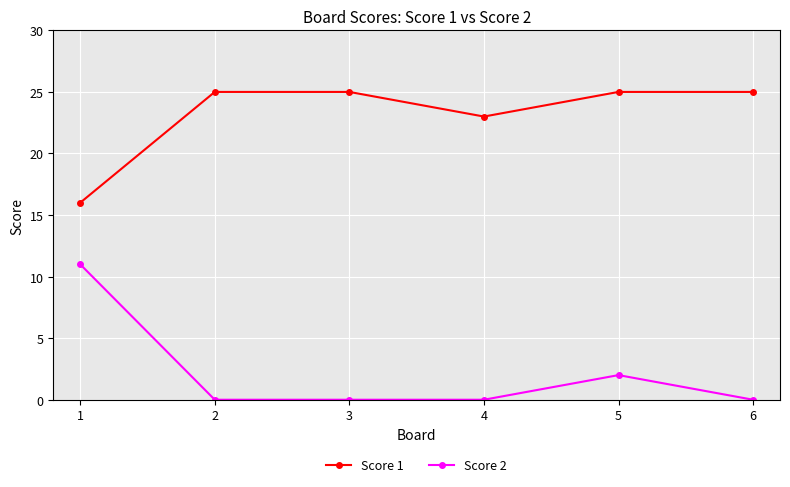

Reading left to right, what are all the values shown in this chart?

Score 1: 16	25	25	23	25	25
Score 2: 11	0	0	0	2	0